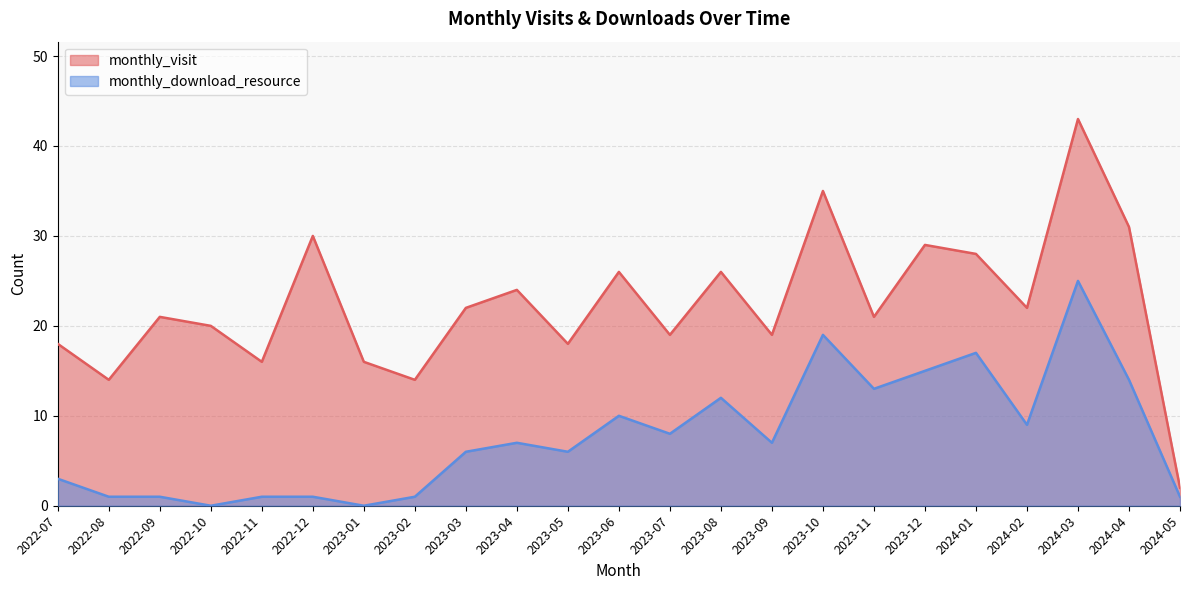

Rank the series at 2023-03 from lowest to highest value.

monthly_download_resource, monthly_visit